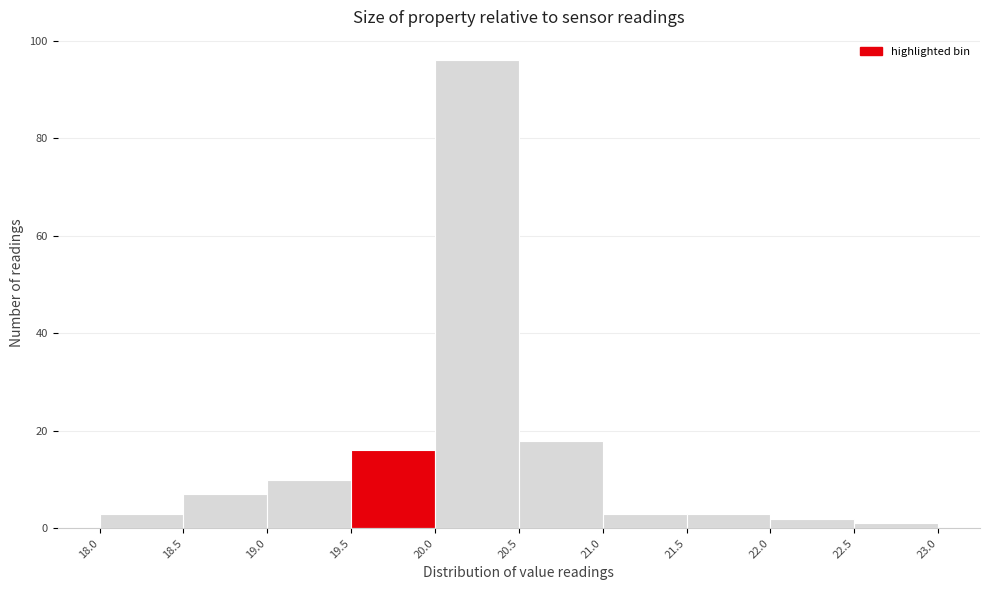

Over which range of the x-axis is the bar tallest?

20.0 to 20.5